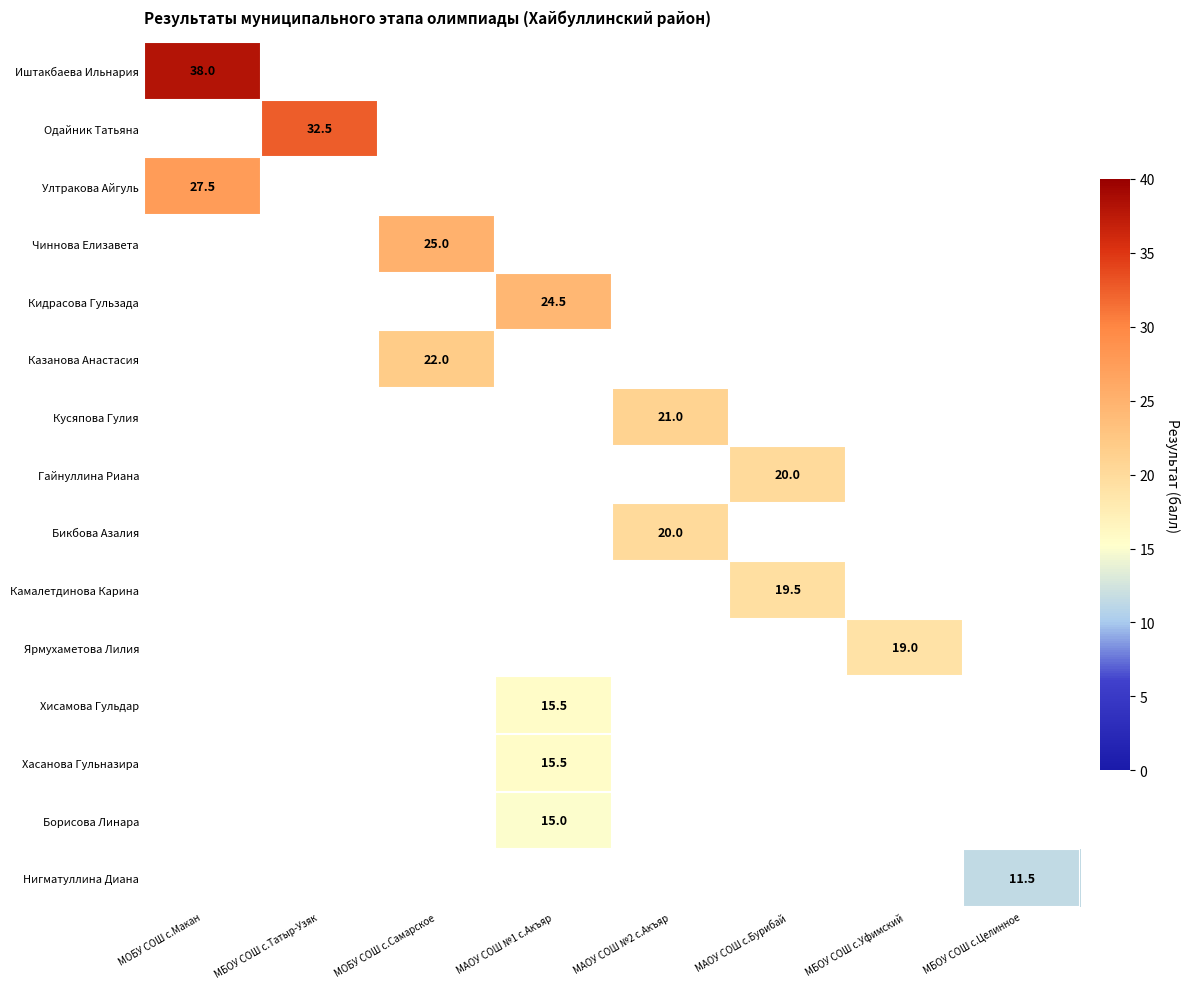

The value of Борисова Линара at МАОУ СОШ №1 с.Акъяр is 19.6. True or false?

False